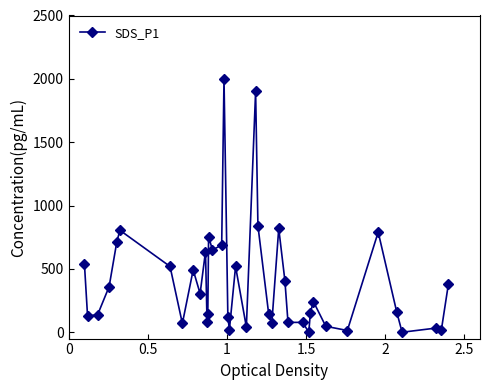

What is the value of the 4th point from the left?

360.2